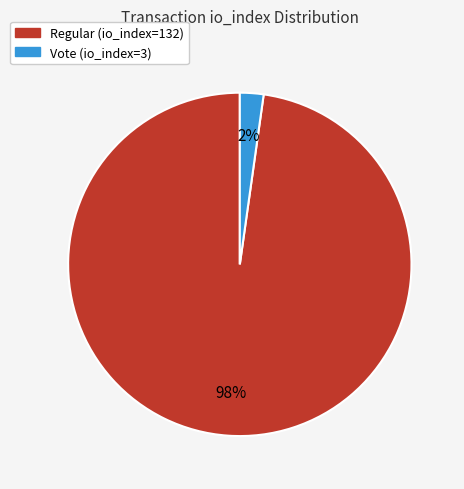

Which slice is the largest?

Regular (io_index=132)